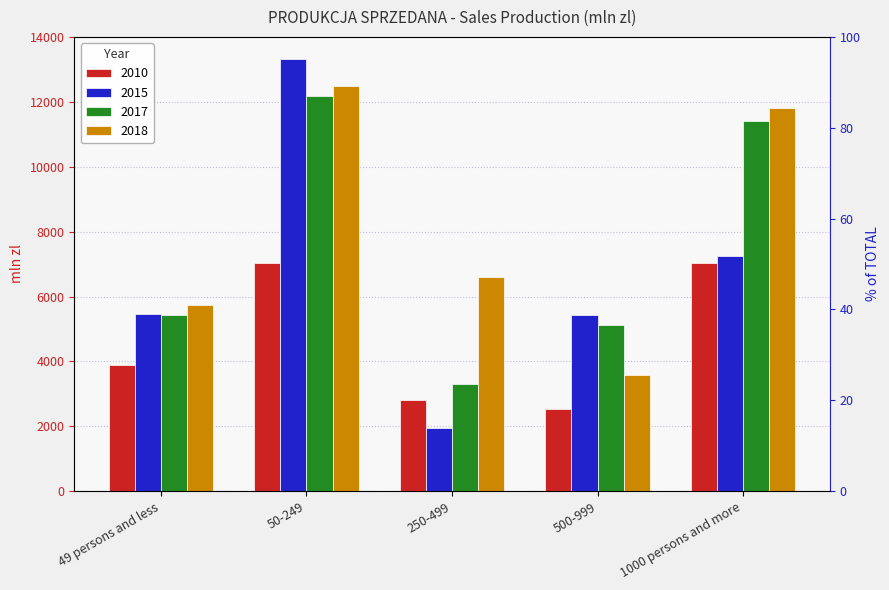

Which series has the largest total across all categories?

2018